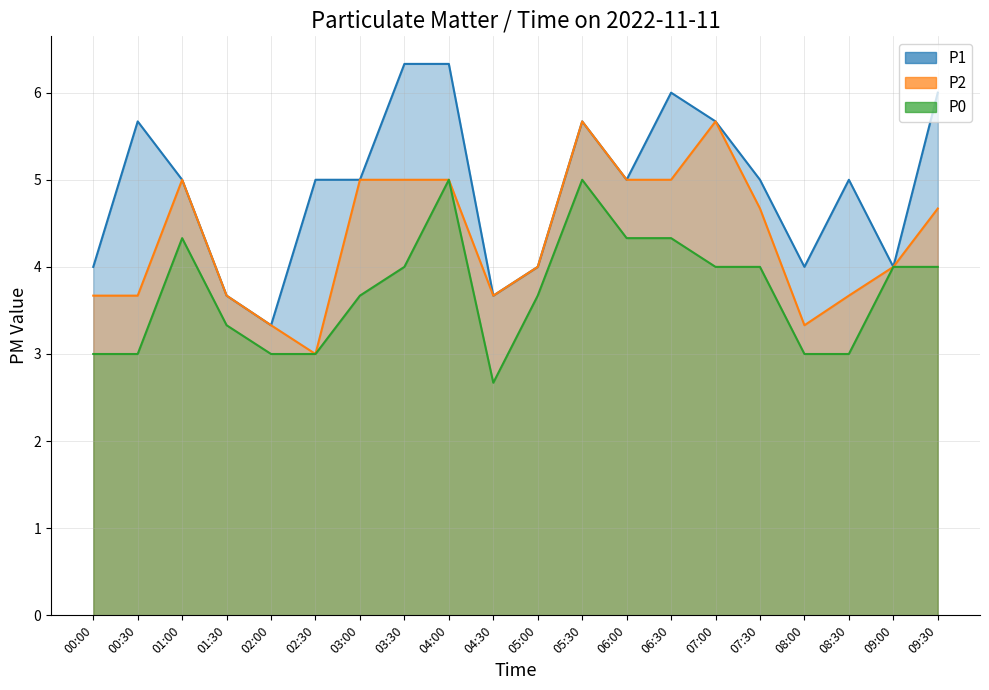

List the labels in order of P2 value, largest first.

05:30, 07:00, 01:00, 03:00, 03:30, 04:00, 06:00, 06:30, 07:30, 09:30, 05:00, 09:00, 00:00, 00:30, 01:30, 04:30, 08:30, 02:00, 08:00, 02:30